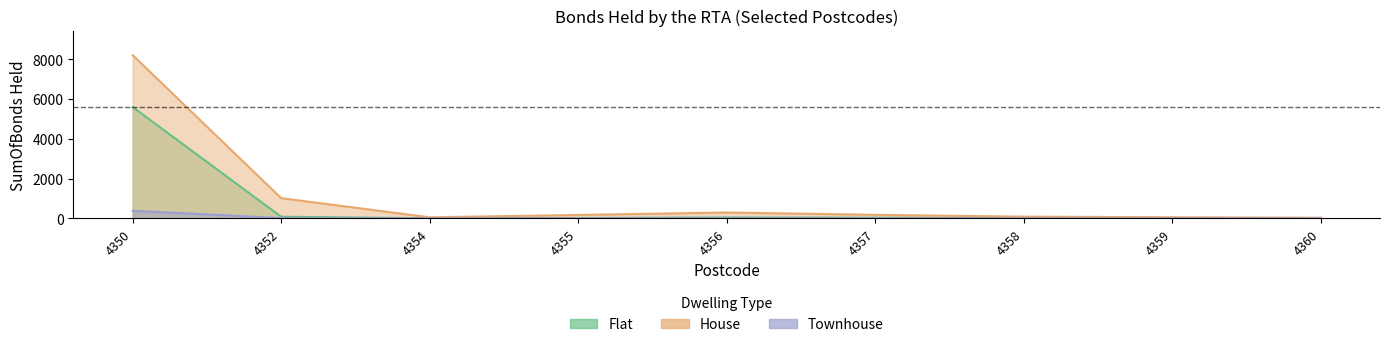

The value of Flat at 4357 is 31. True or false?

True